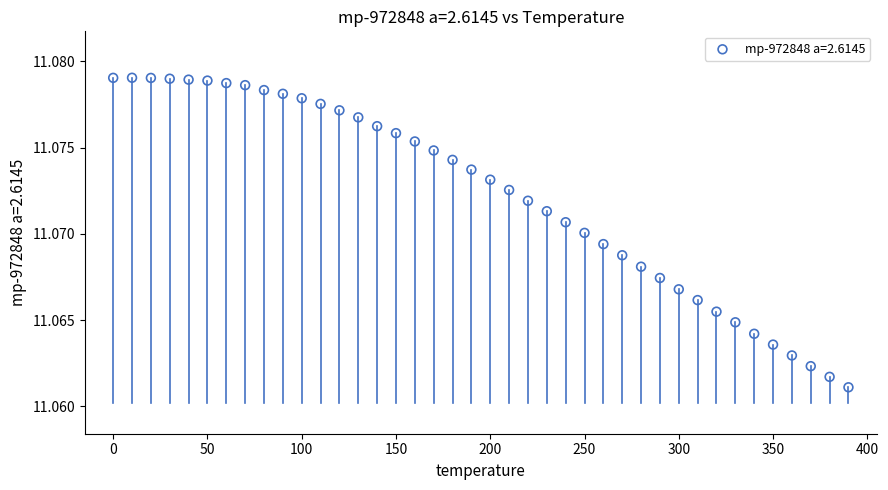

What is the range of X values (max minus min)?

390.0